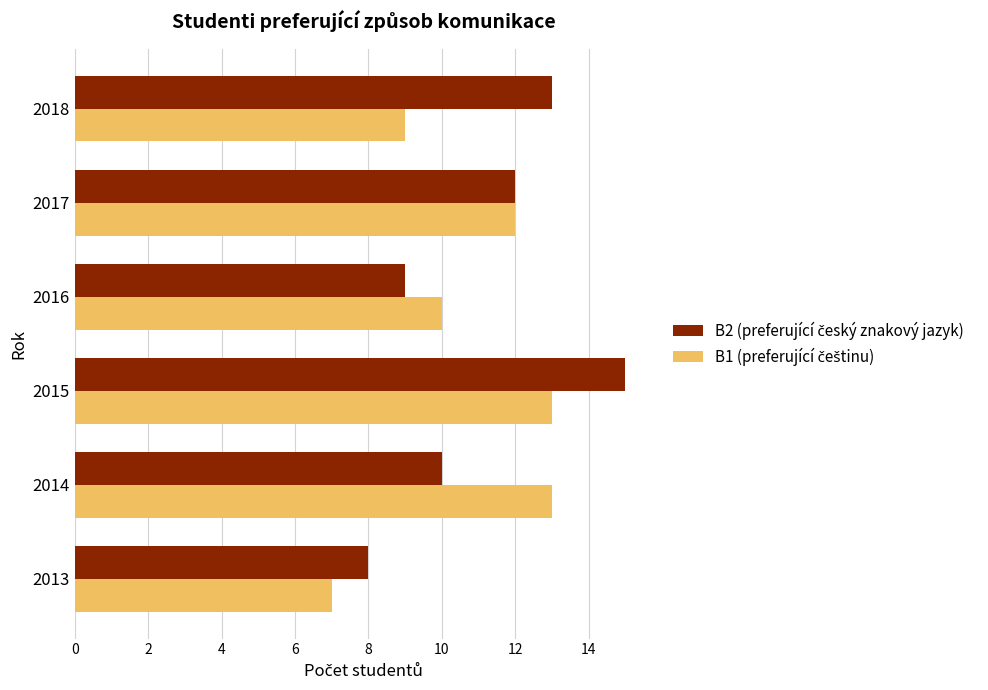

At which category is the sum across all series the highest?

2015